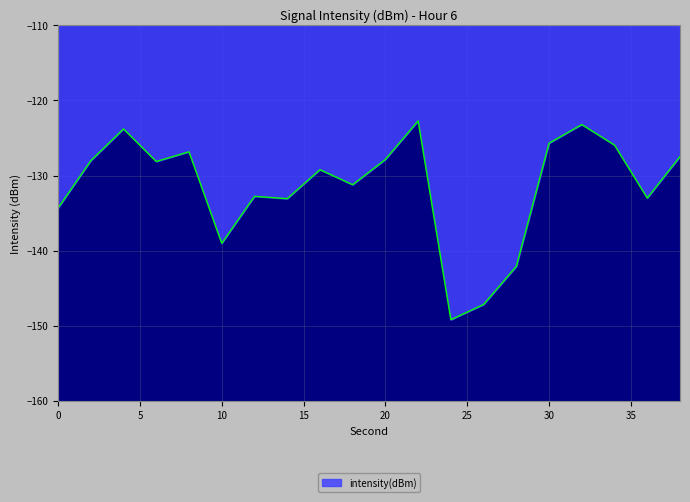

What is the maximum value shown in the chart?

-122.7